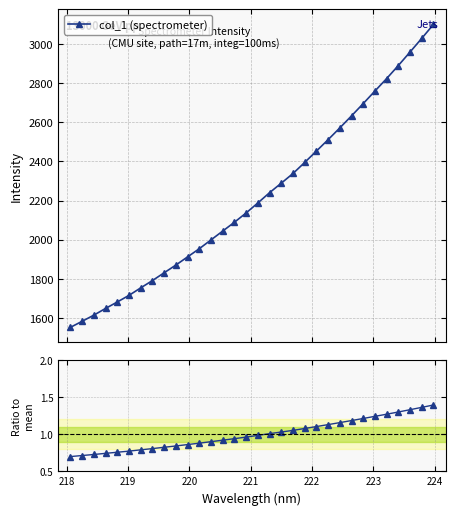

How many lines are shown in the chart?

2